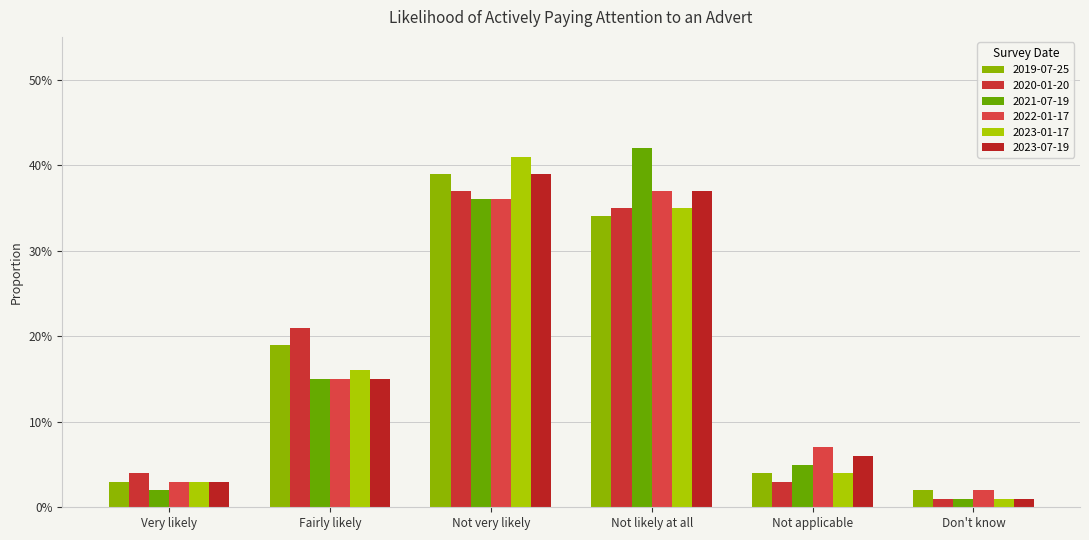

The value of 2022-01-17 at Don't know is 0.0. True or false?

False